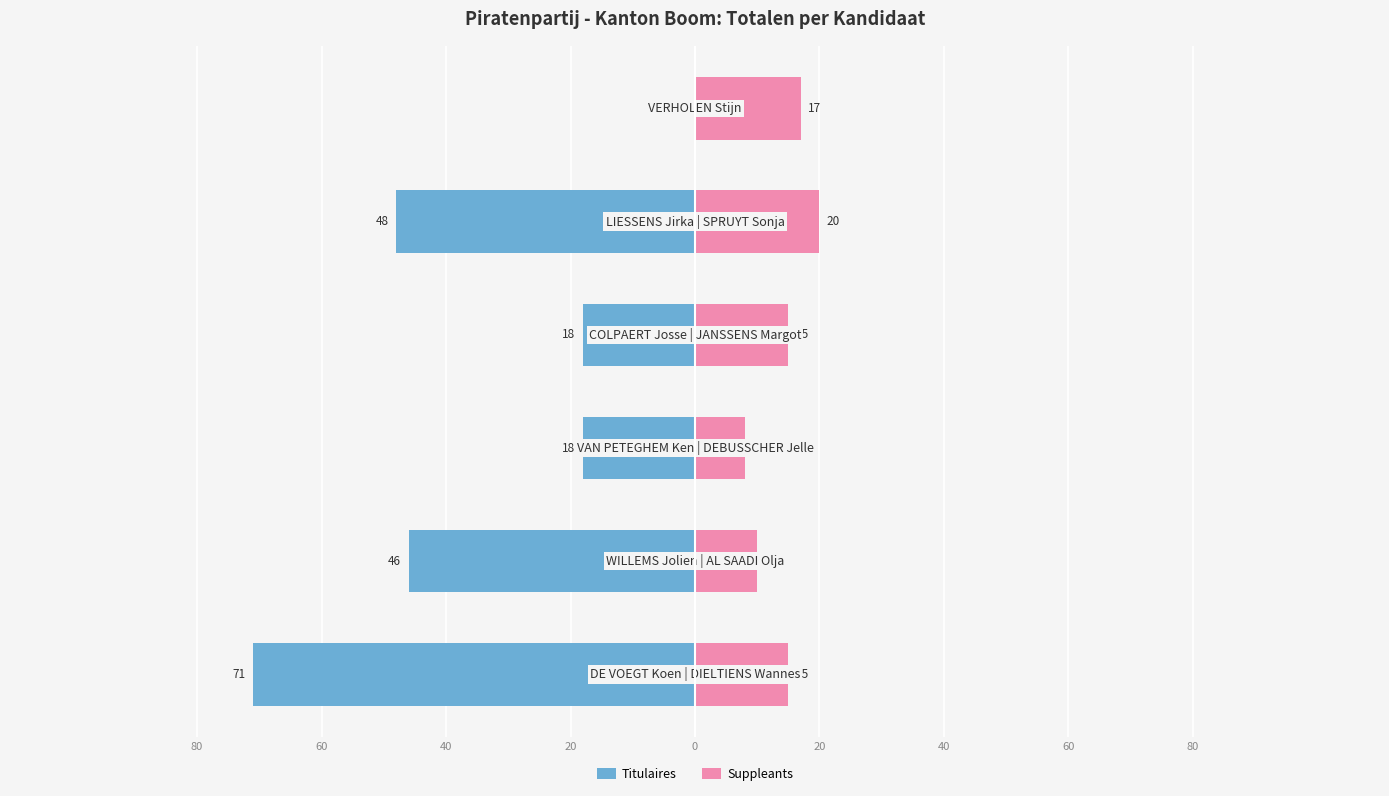

Which series has the largest range (max minus min)?

Titulaires